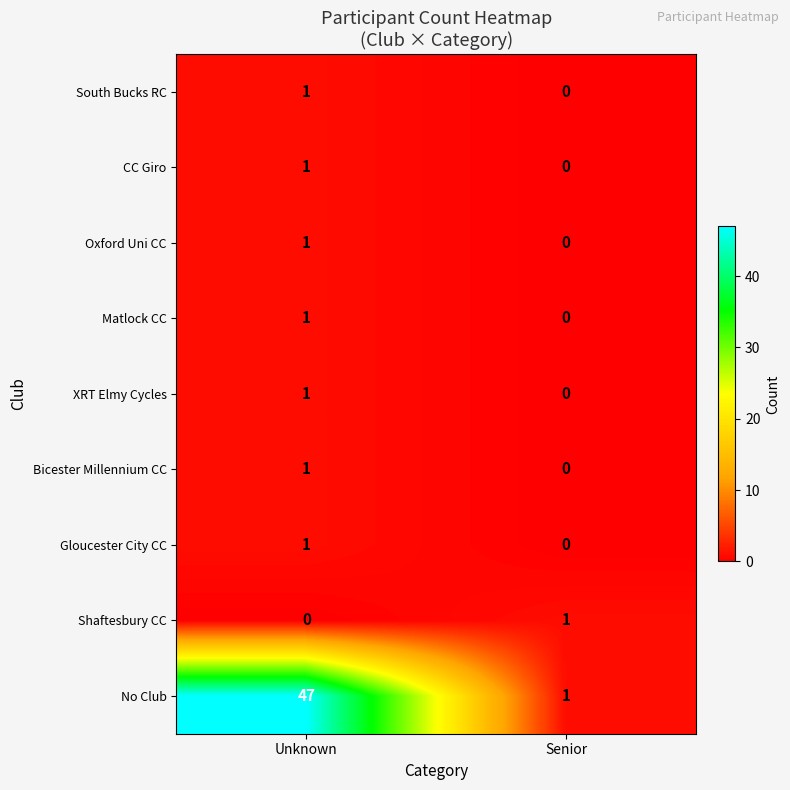

At which category is the sum across all series the highest?

Unknown